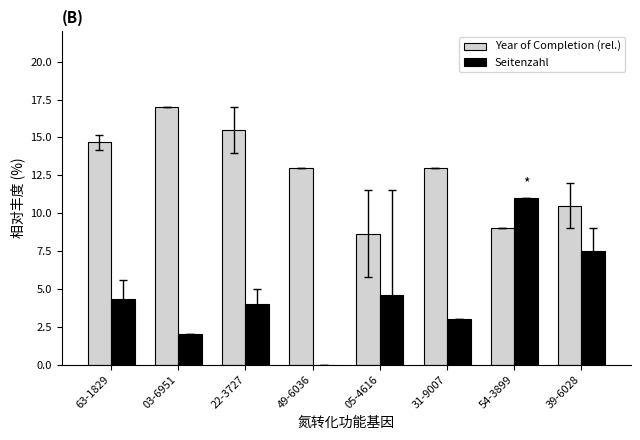

Where does the Year of Completion (rel.) series first go above 13?

63-1829